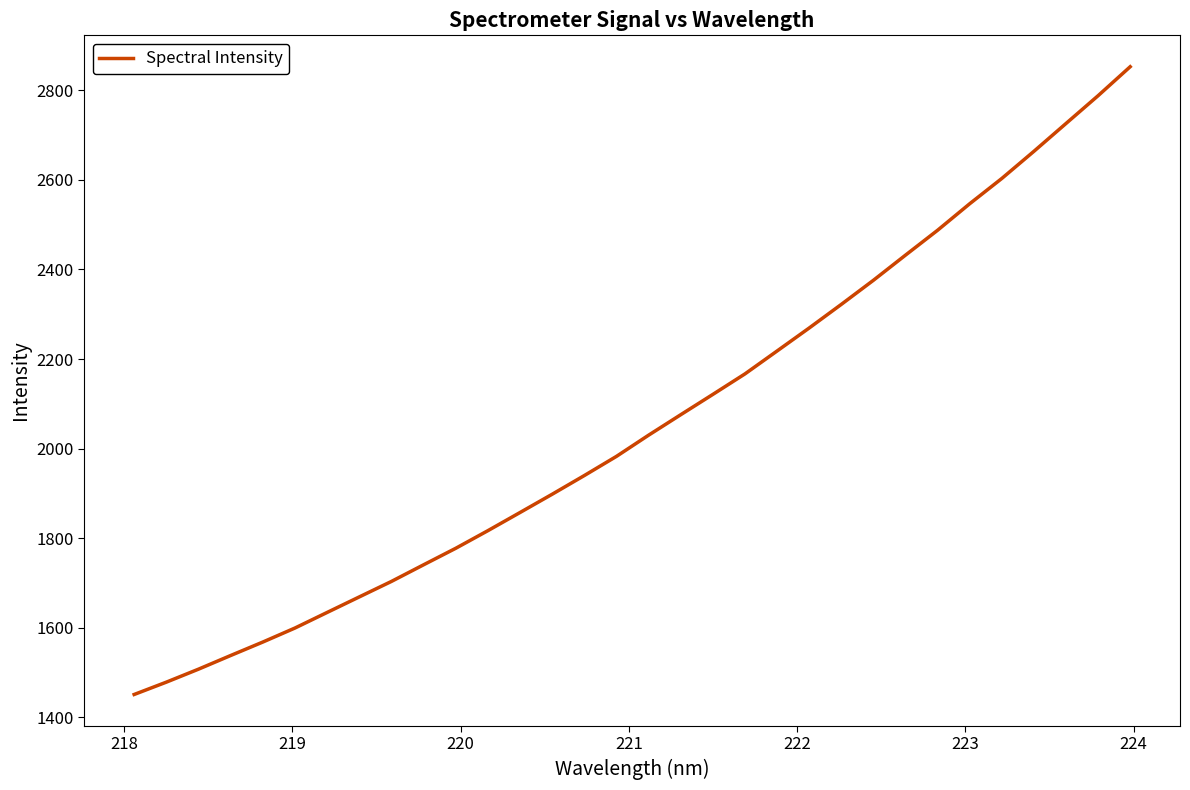

How many categories are shown in the chart?

32